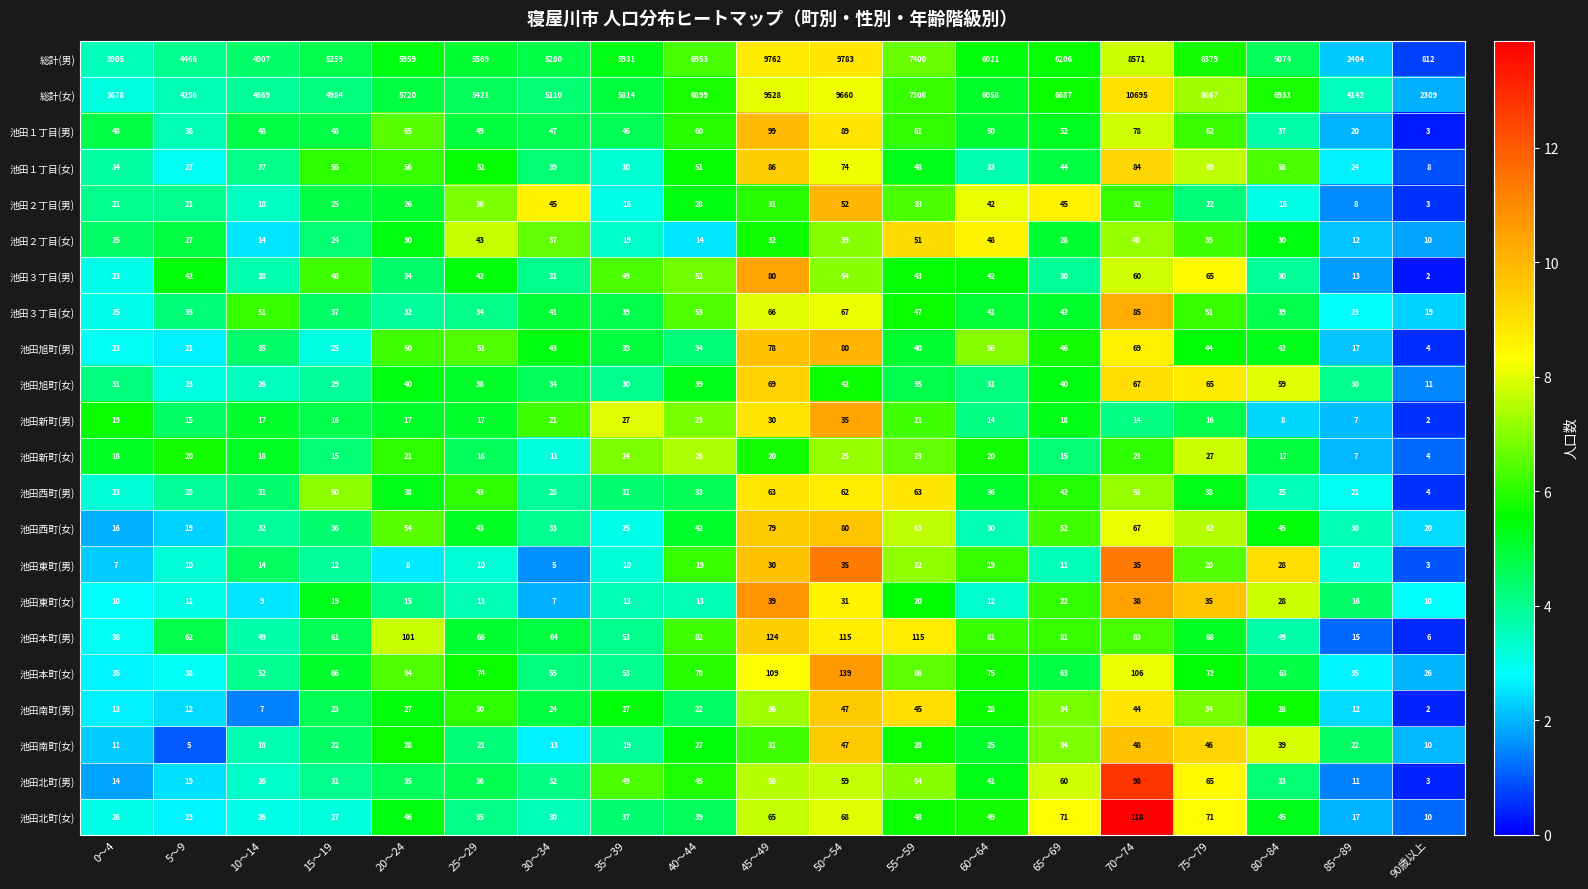

What is the total value across all series at 30～34?

11030